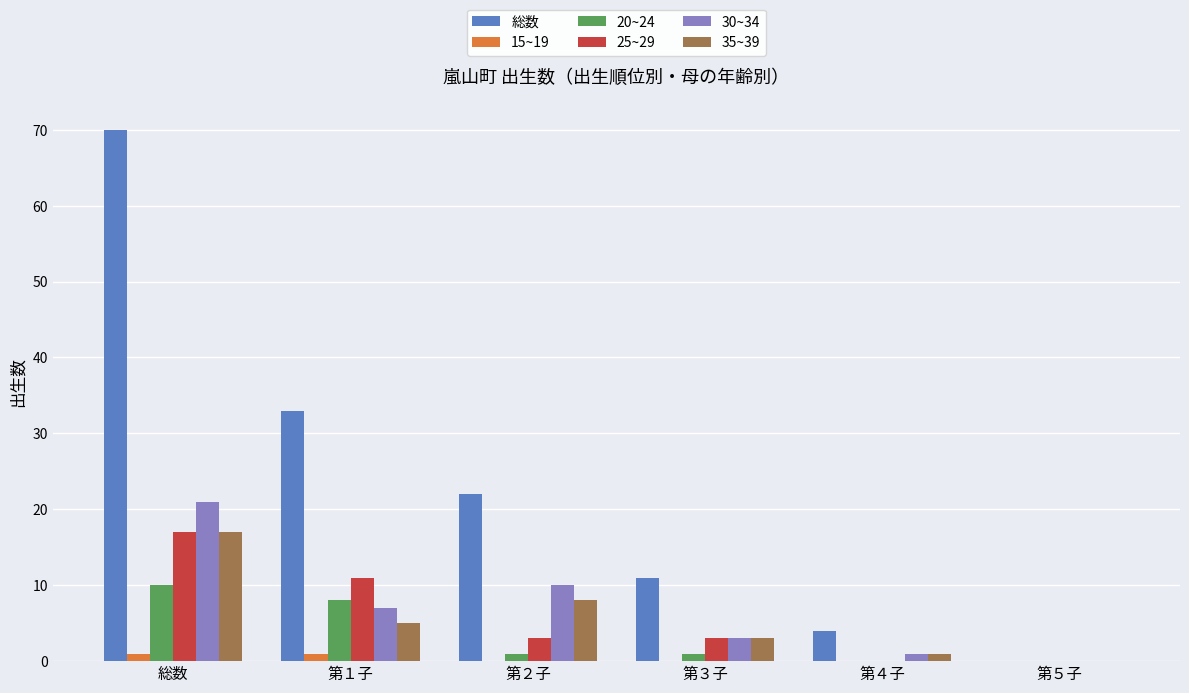

Is it true that 30~34 equals 3 at 第３子?

True